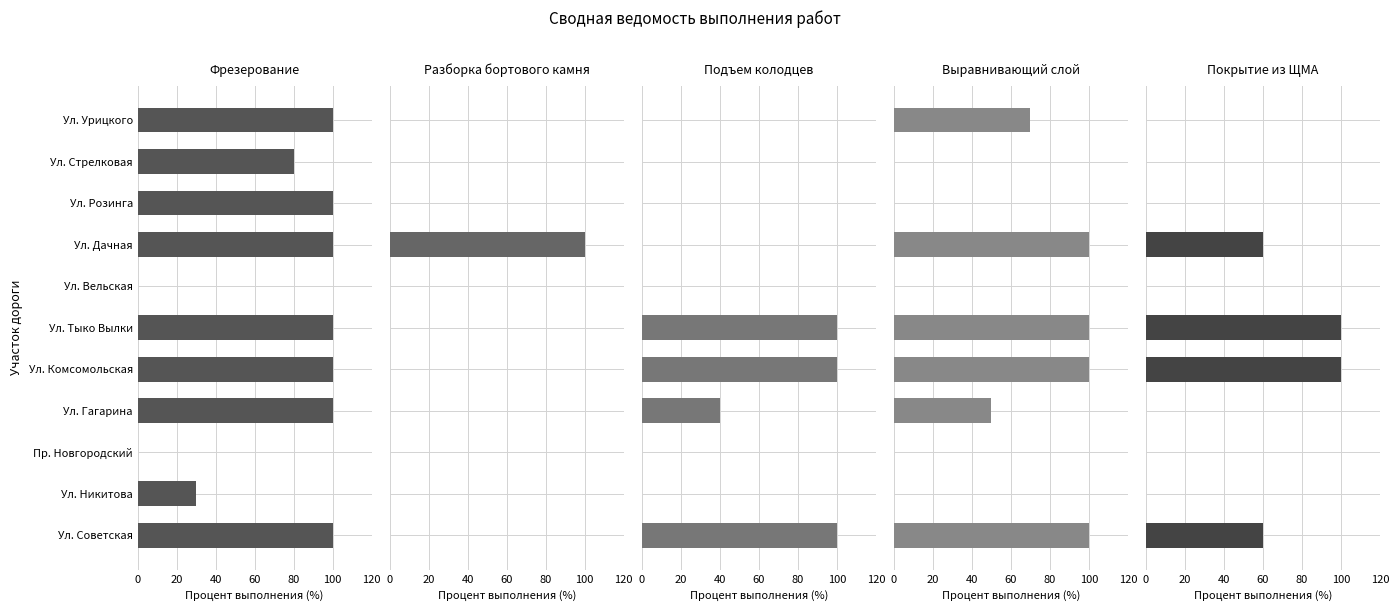

Reading right to left, what are all the values shown in this chart?

Фрезерование: 100	30	0	100	100	100	0	100	100	80	100
Разборка бортового камня: 0	0	0	0	0	0	0	100	0	0	0
Подъем колодцев: 100	0	0	40	100	100	0	0	0	0	0
Выравнивающий слой: 100	0	0	50	100	100	0	100	0	0	70
Покрытие из ЩМА: 60	0	0	0	100	100	0	60	0	0	0